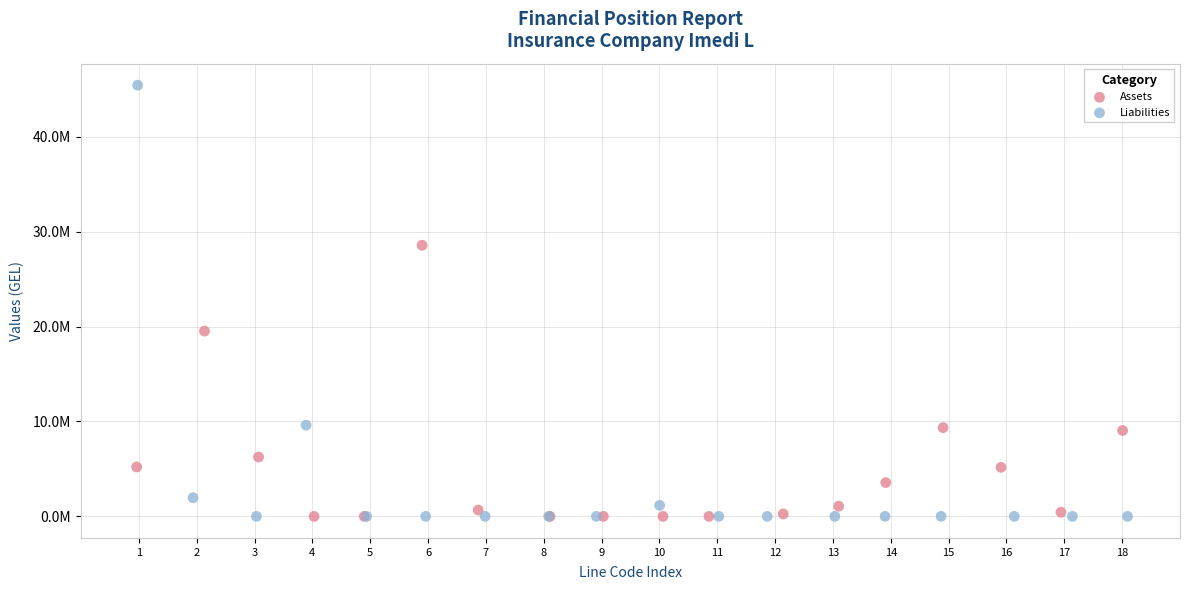

Which series has the widest spread of Y values?

Liabilities